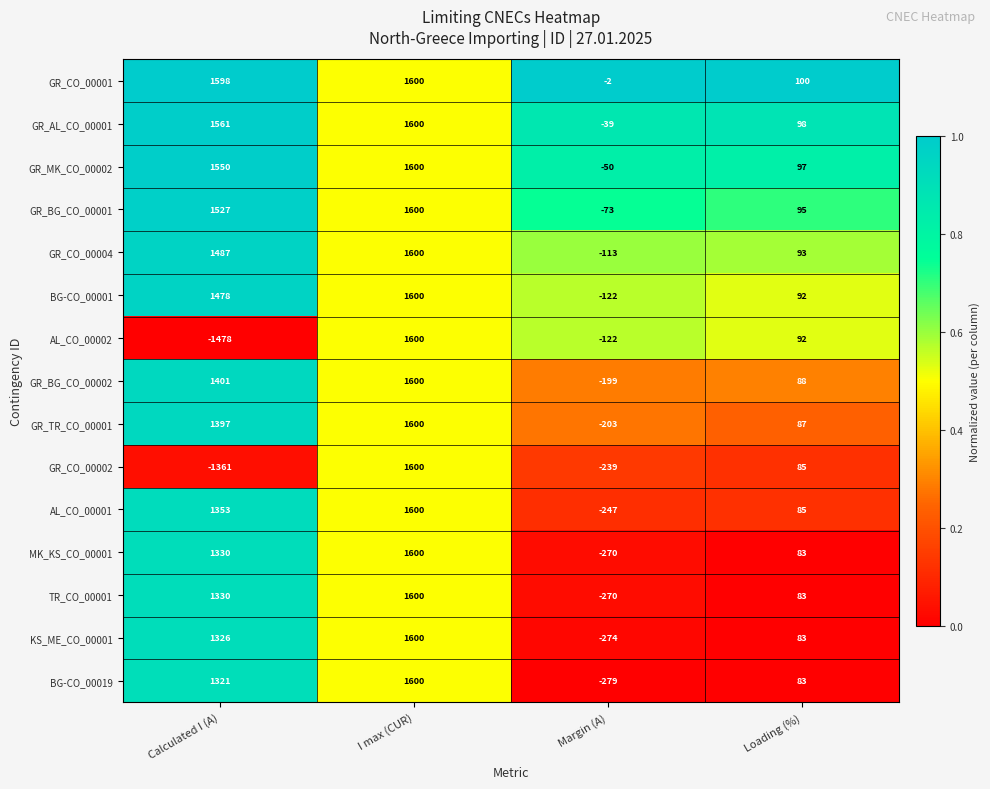

True or false: GR_AL_CO_00001 has a value of 2464 at Calculated I (A).

False